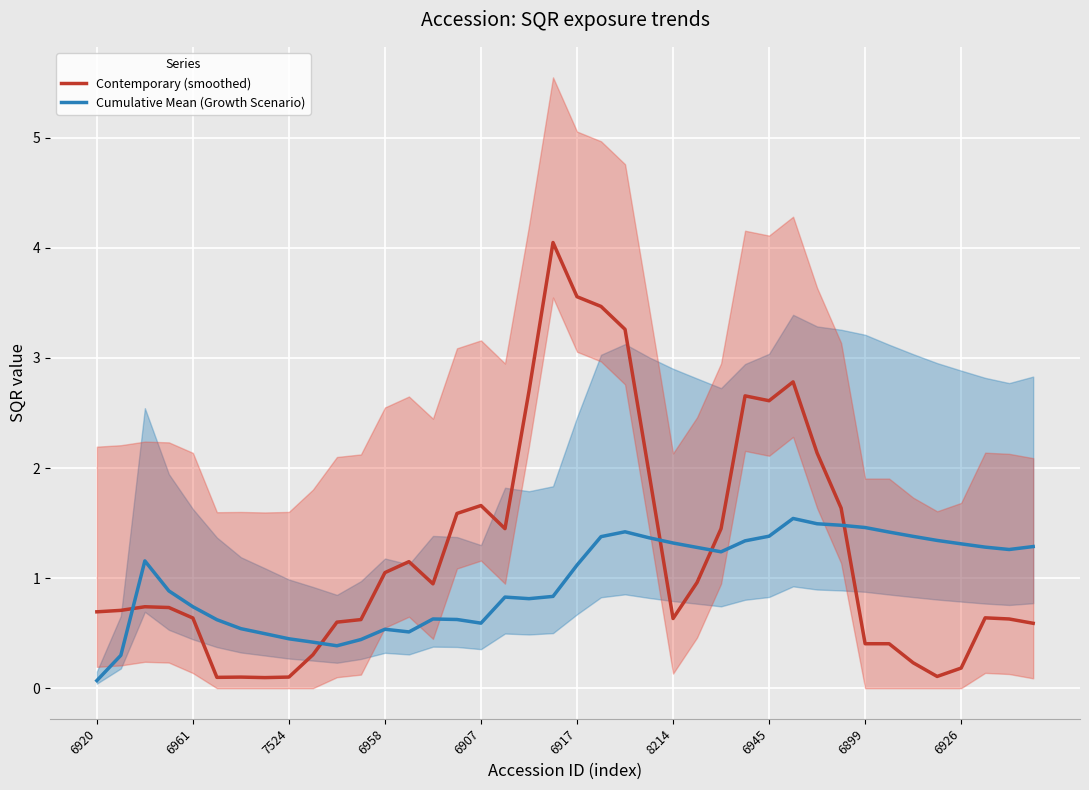

How many categories are shown in the chart?

40